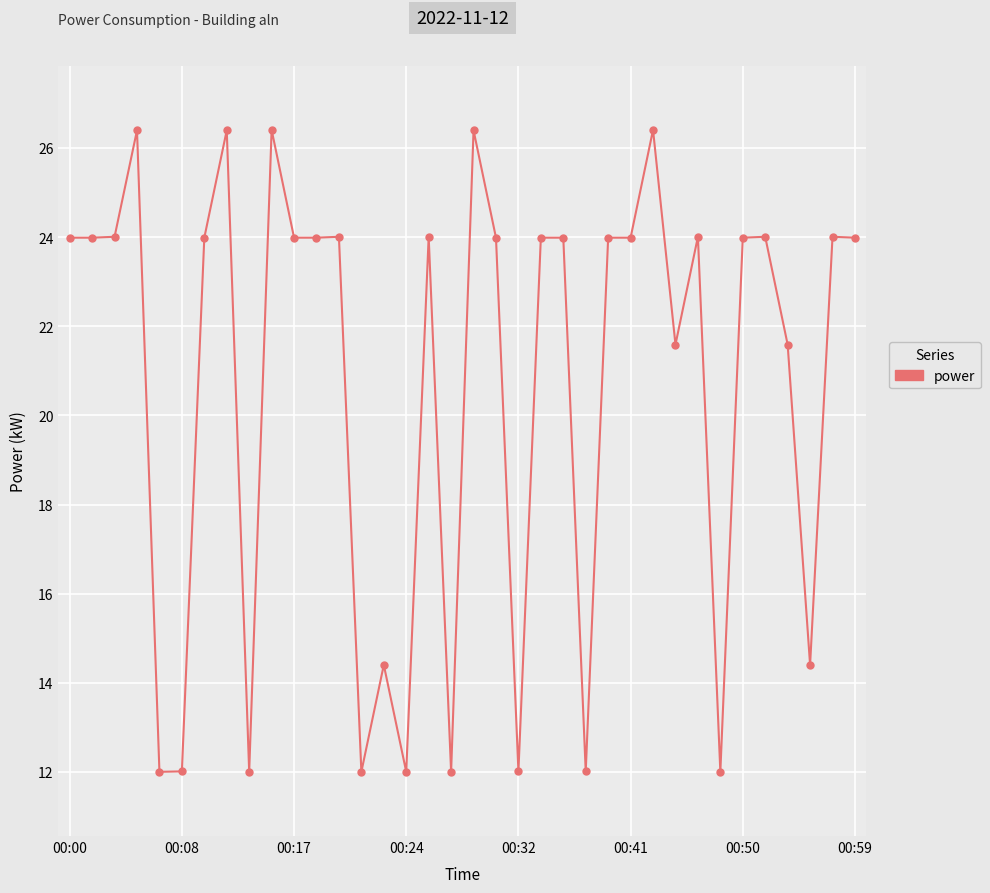

What is the value of the 10th point from the left?

26.4